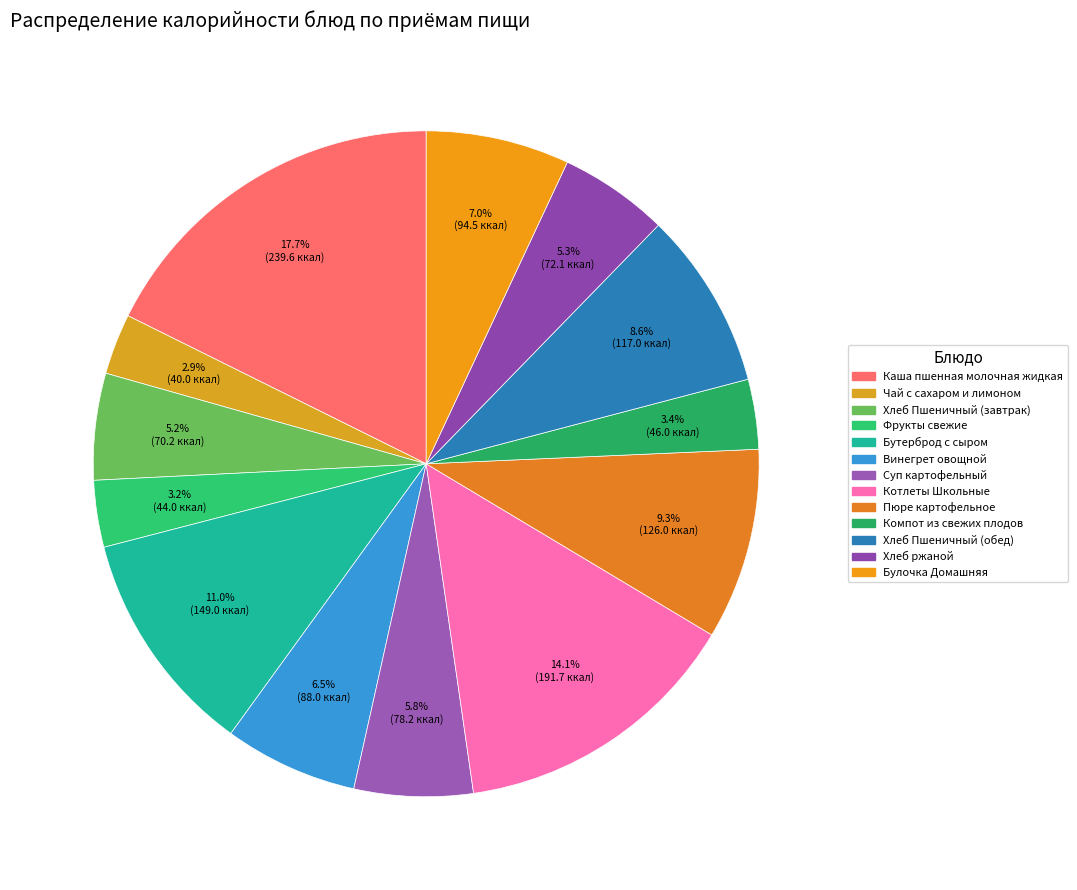

The Хлеб Пшеничный (завтрак) slice represents 16% of the pie. True or false?

False